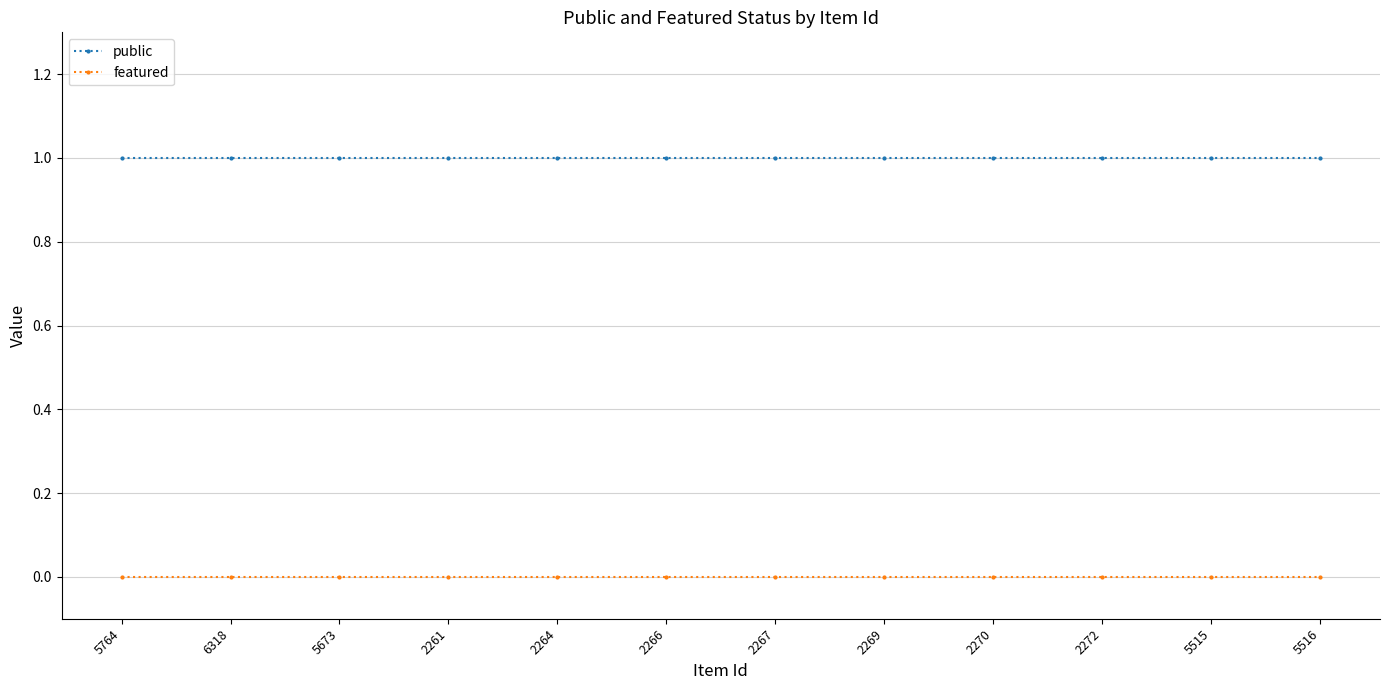

The featured series shows 0 at 2272. True or false?

True